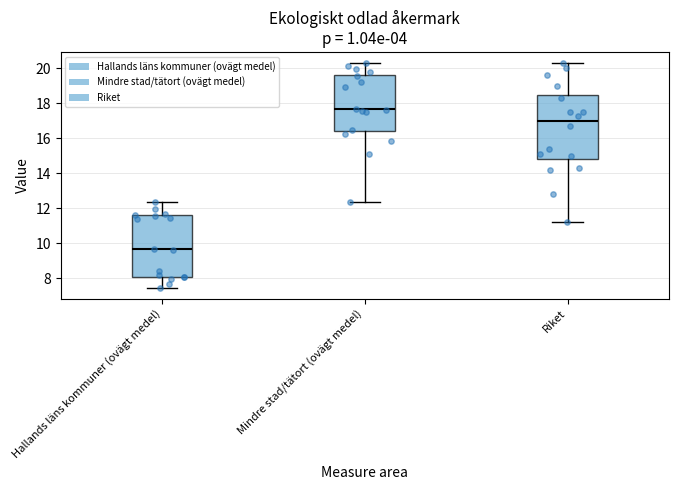

Reading left to right, read every box against the y-axis: the position of its median line, the range the box covers, and the ends of its whiskers. The values are not printed on the chart, so give them approximately, as read against the axis.

Hallands läns kommuner (ovägt medel): median 9.6, box 8.0 to 11.6, whiskers 7.4 to 12.4
Mindre stad/tätort (ovägt medel): median 17.6, box 16.4 to 19.6, whiskers 12.4 to 20.4
Riket: median 17.0, box 14.8 to 18.4, whiskers 11.2 to 20.4